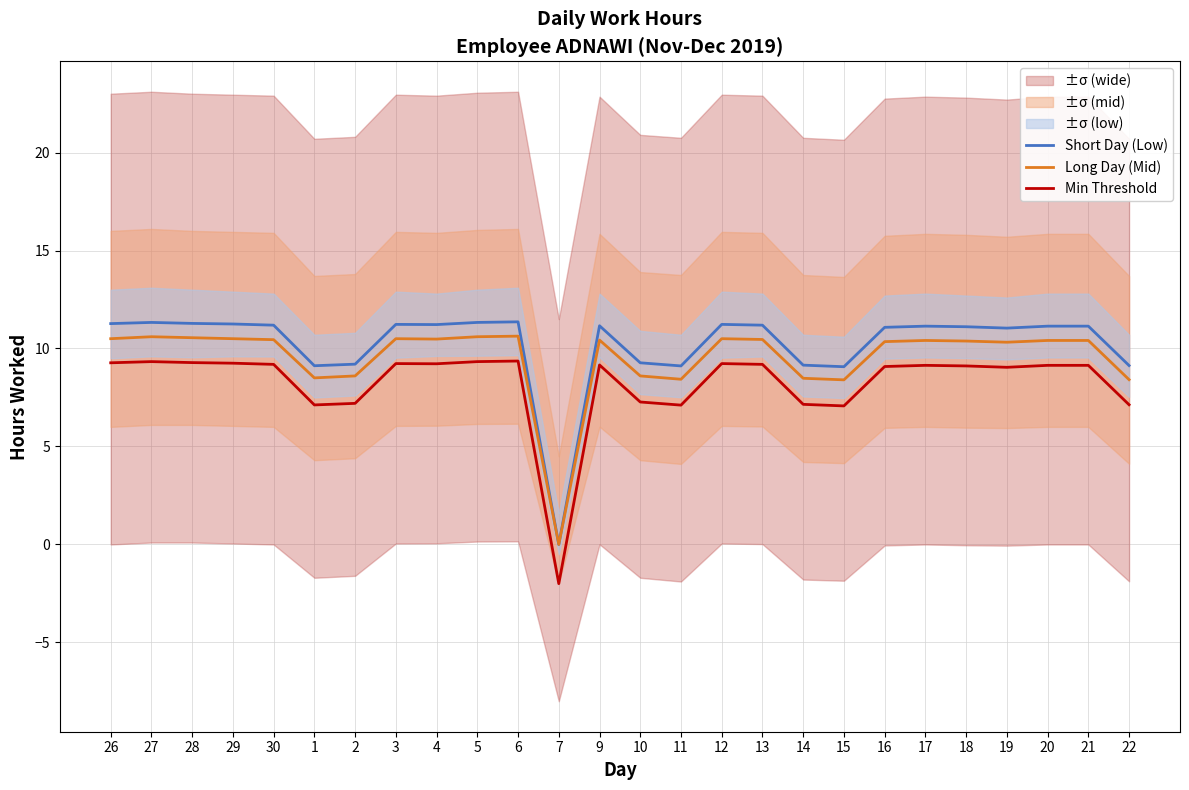

At which label does Min Threshold first exceed 9?

26